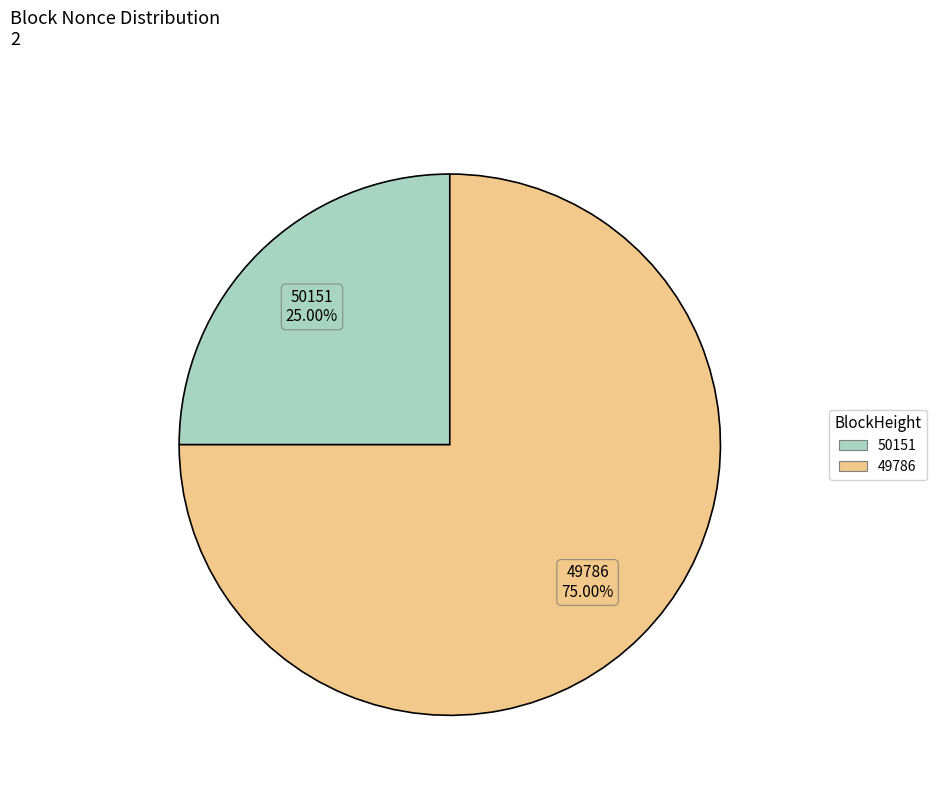

Does 49786 account for over 50% of the chart?

Yes